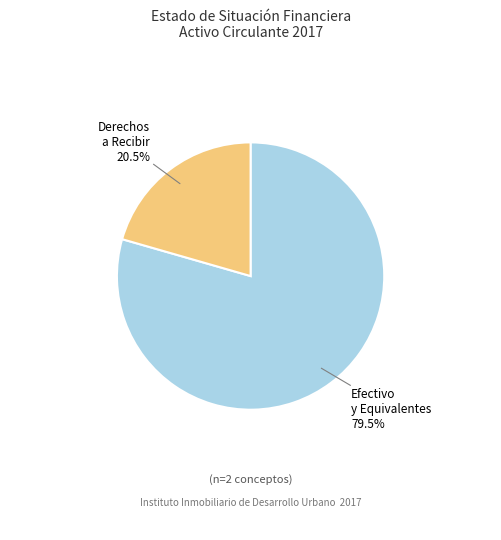

To the nearest percent, what is the difference between the largest and smallest slice percentages?

59%